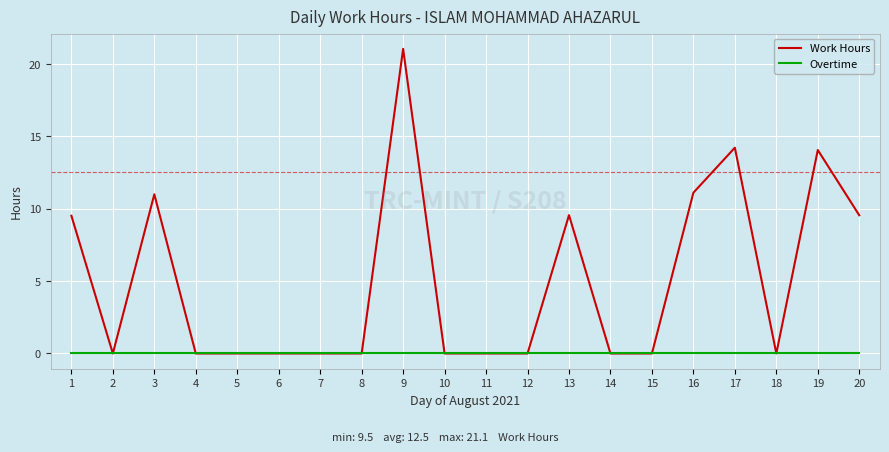

The Overtime series shows 0.0 at 8. True or false?

True